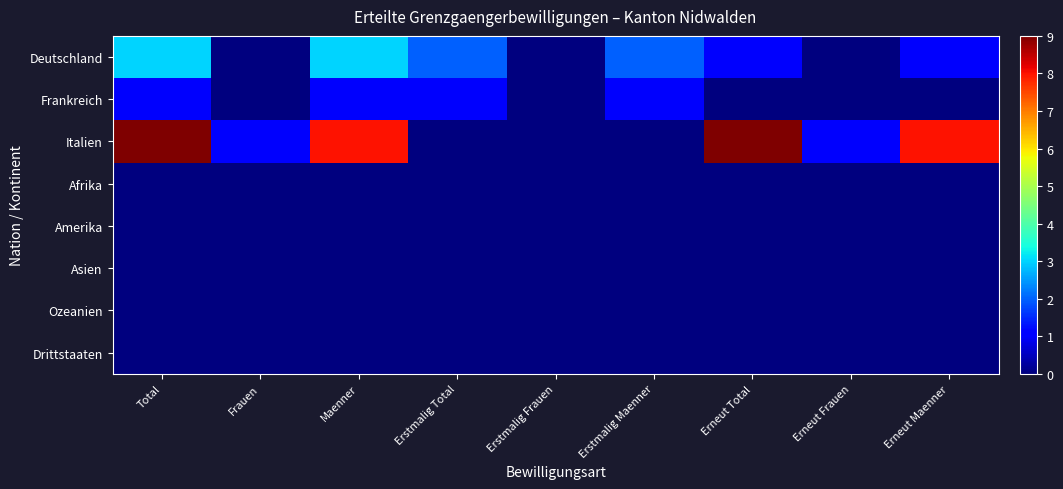

At which category does the chart reach its minimum across all series?

Frauen